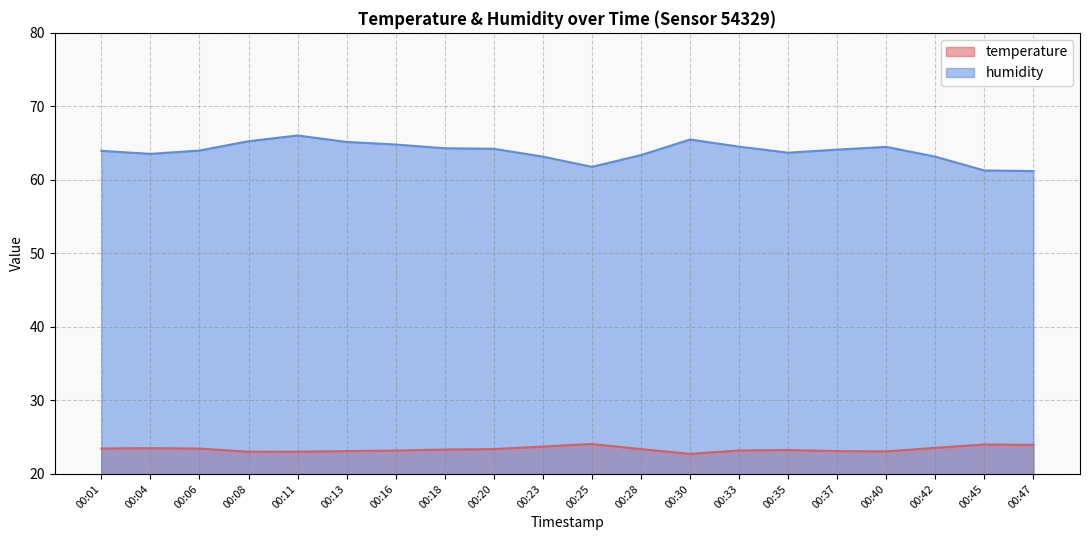

True or false: temperature and humidity intersect in this chart.

False